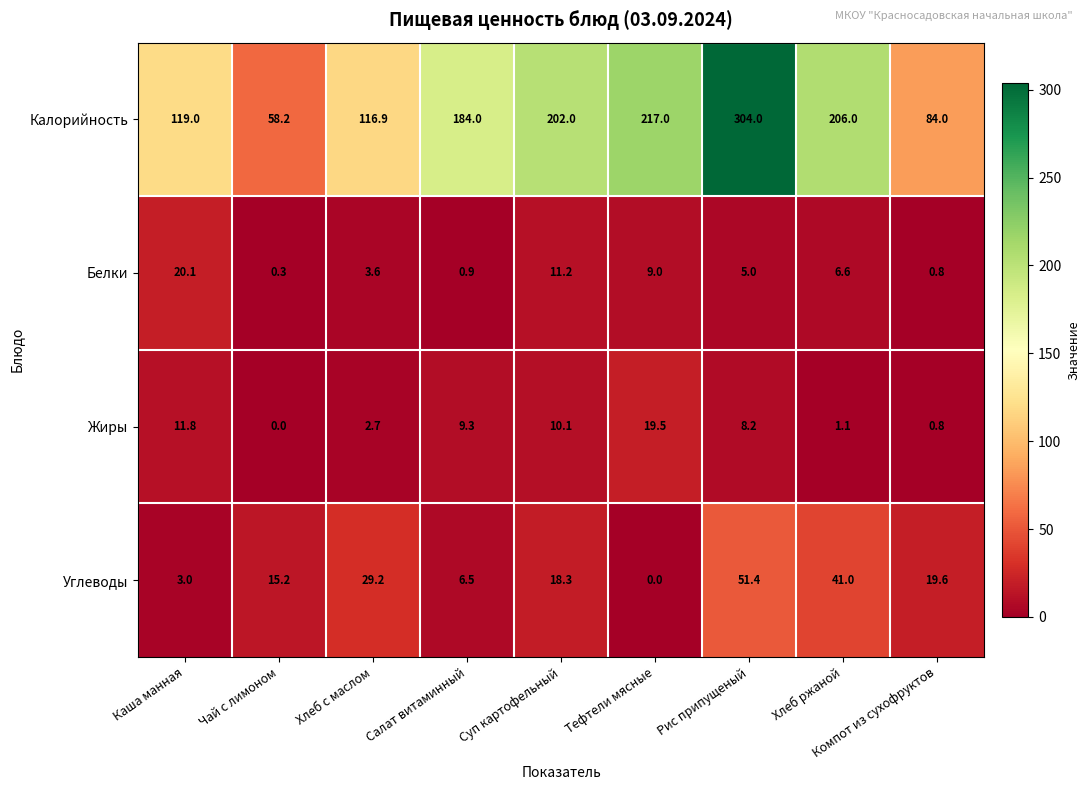

The value of Углеводы at Каша манная is 4.7. True or false?

False